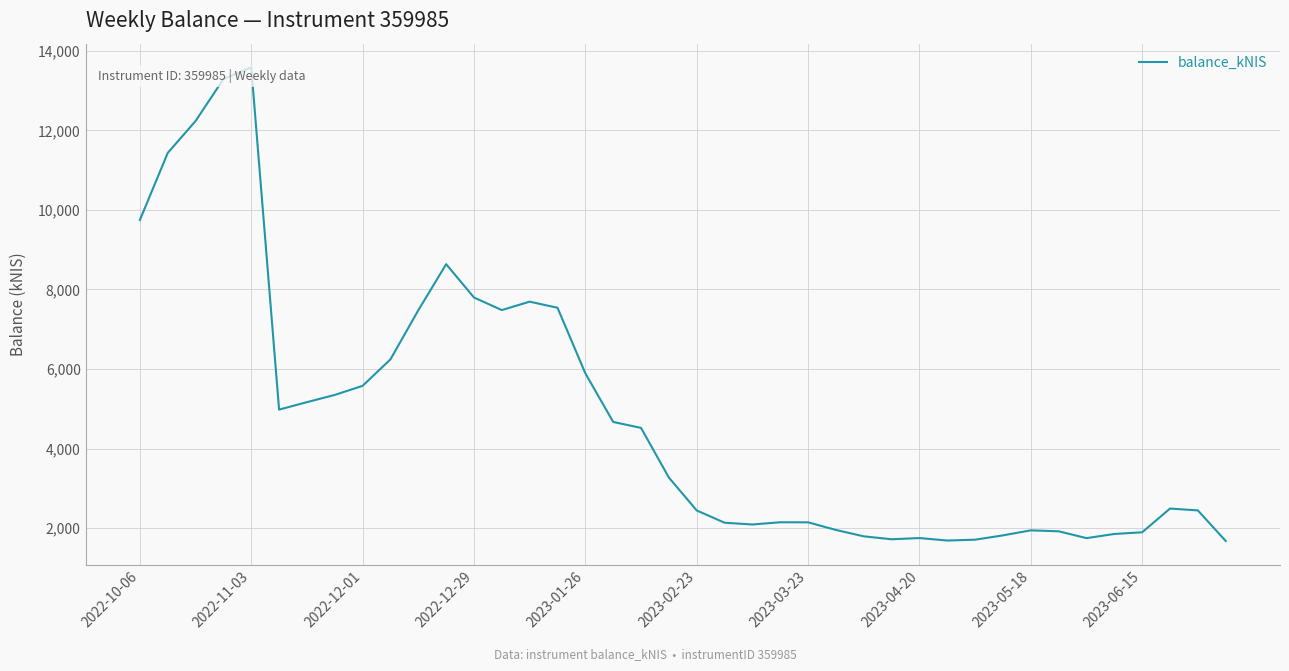

What is the smallest value displayed?

1676.1